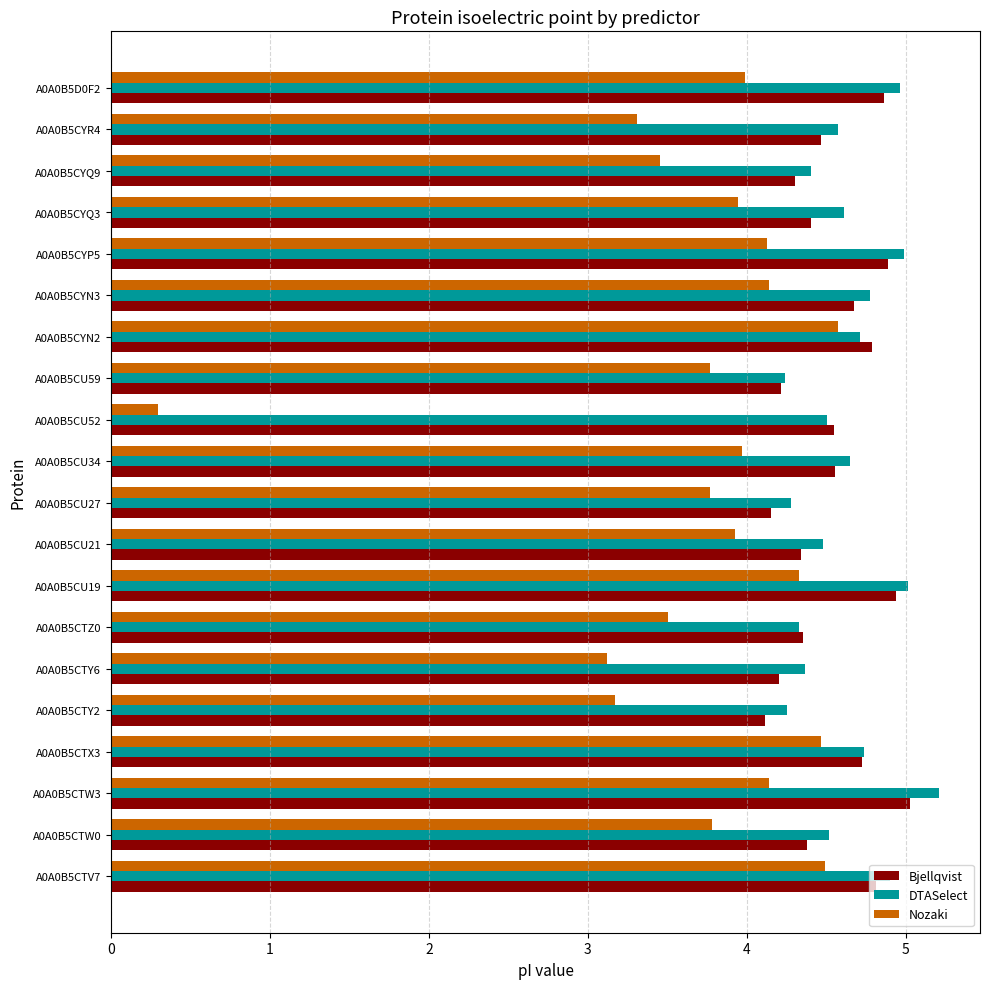

True or false: Bjellqvist has a value of 1.2 at A0A0B5CU21.

False